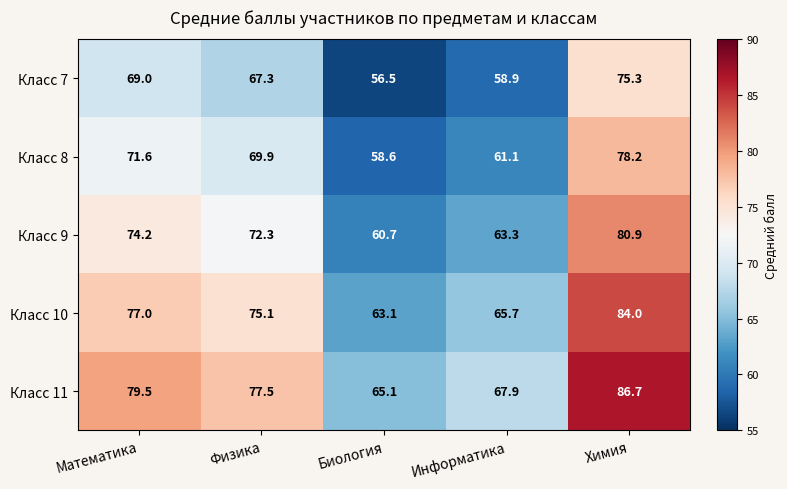

At which label is Класс 10 closest to 73?

Физика